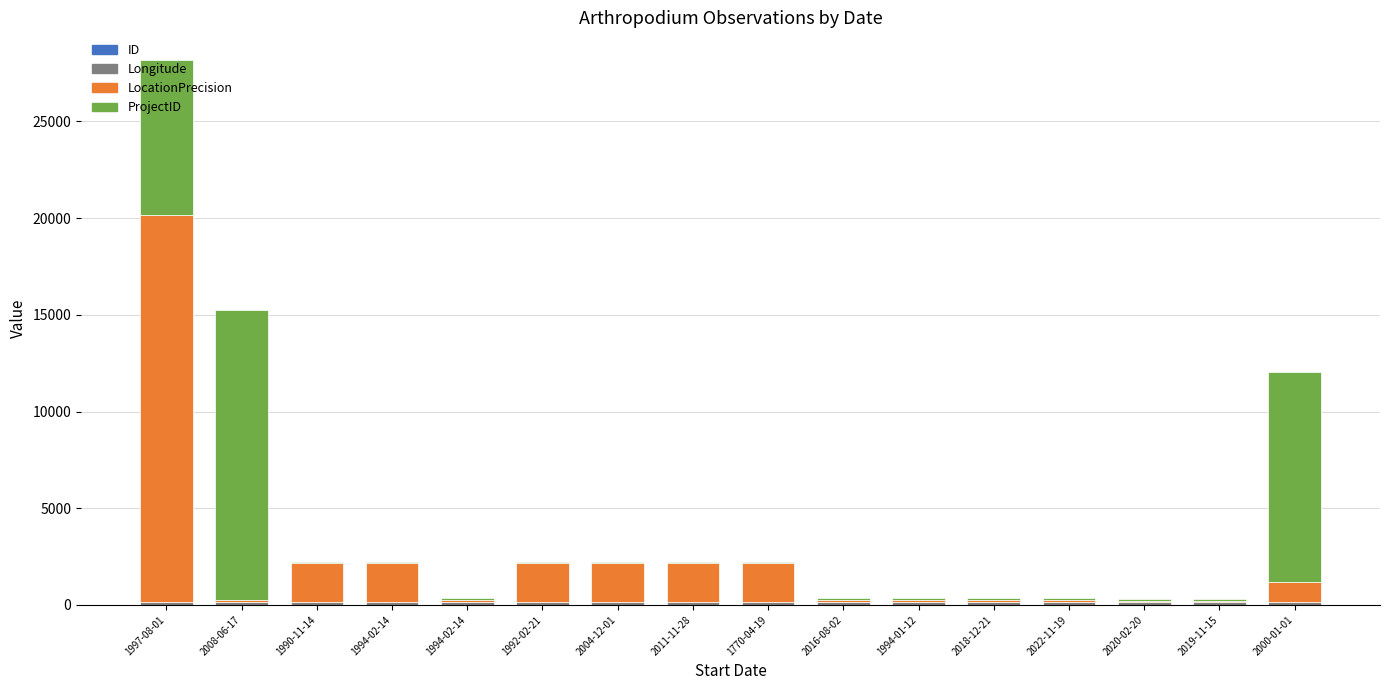

Are the bars grouped side by side (vs. stacked)?

No